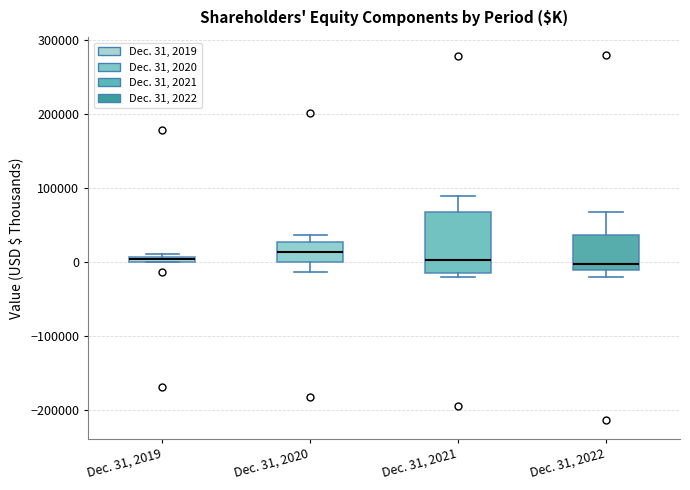

Where does the lower whisker of the box for Dec. 31, 2020 end on the y-axis? The values are not printed on the chart, so give them approximately, as read against the axis.

-10000